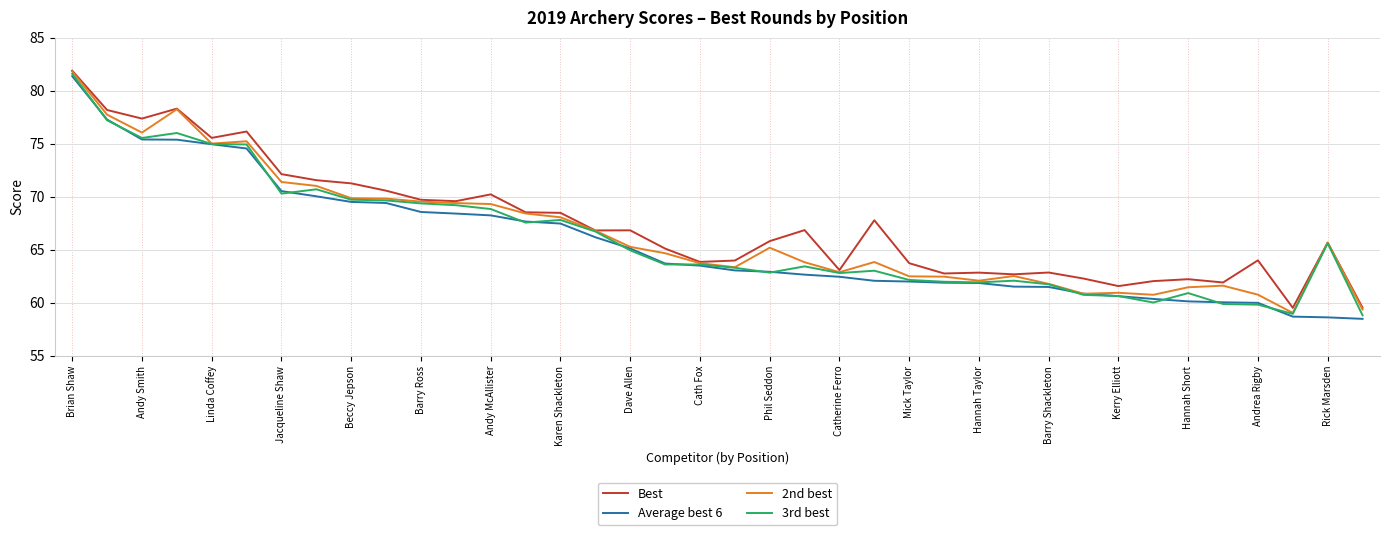

What is the minimum value for 3rd best?

58.8